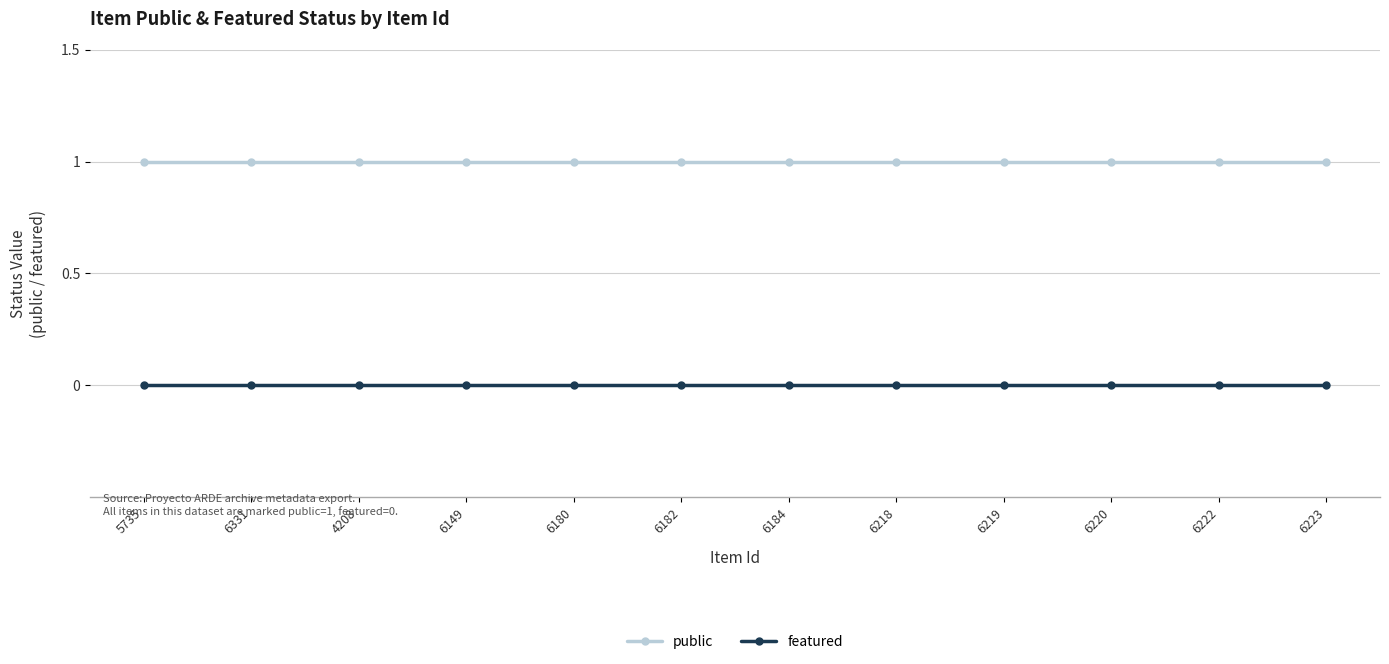

At how many categories does at least one series exceed 0?

12